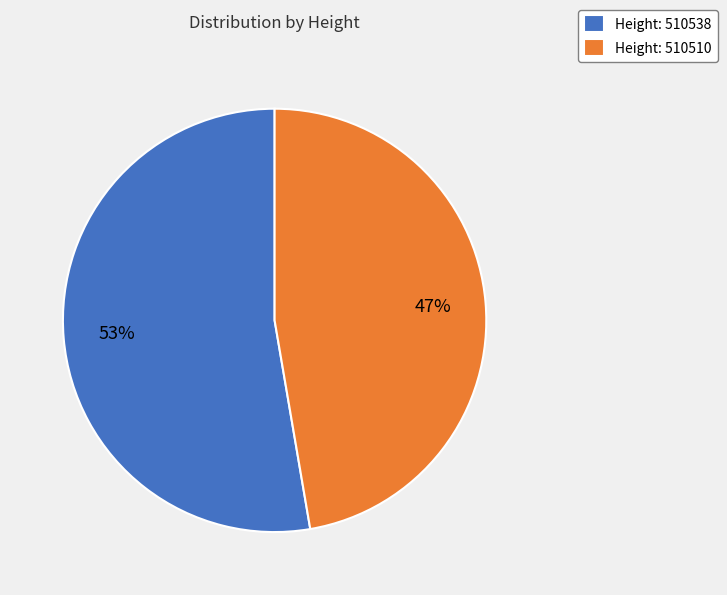

To the nearest percent, what is the average slice percentage?

50%